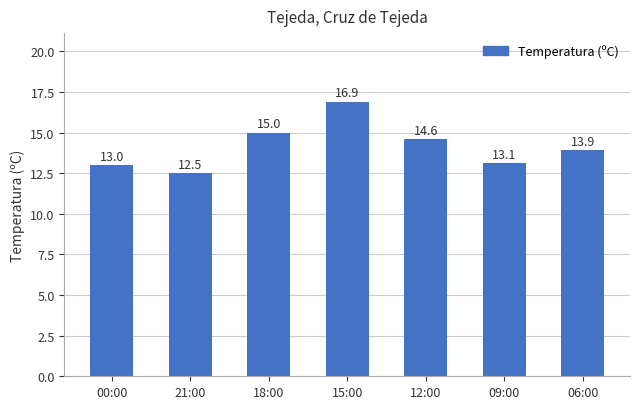

The value at 00:00 is 17.4. True or false?

False